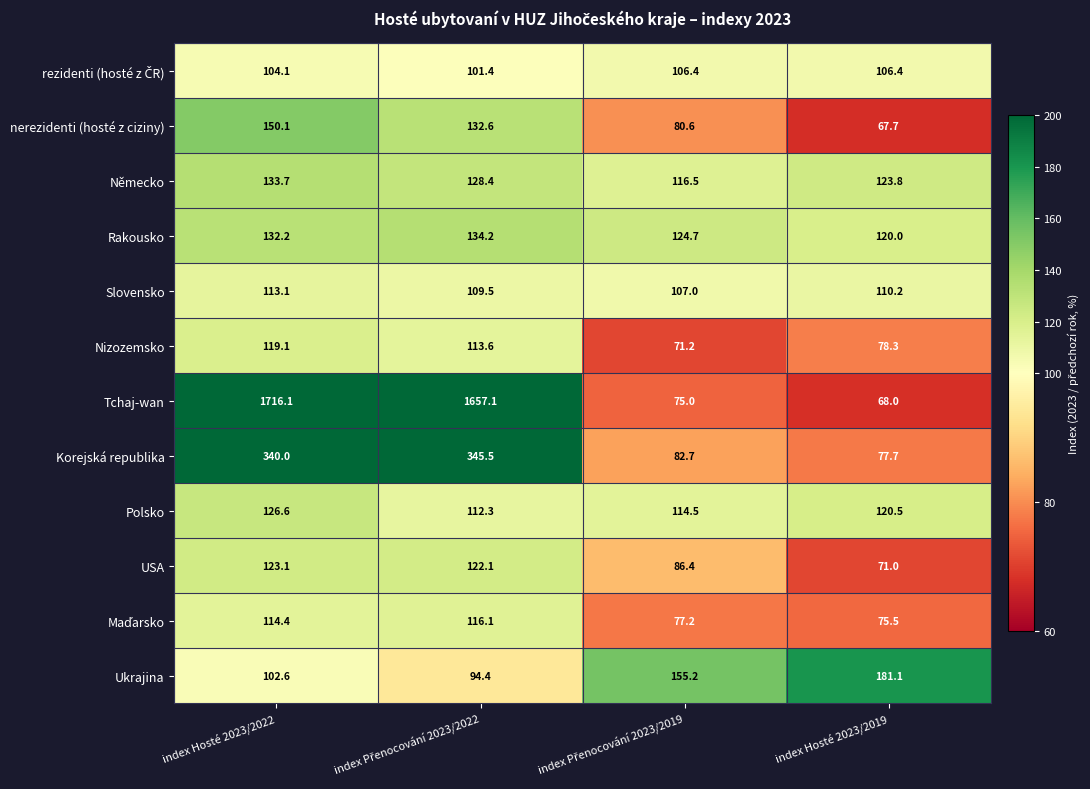

At how many categories does at least one series exceed 91?

4